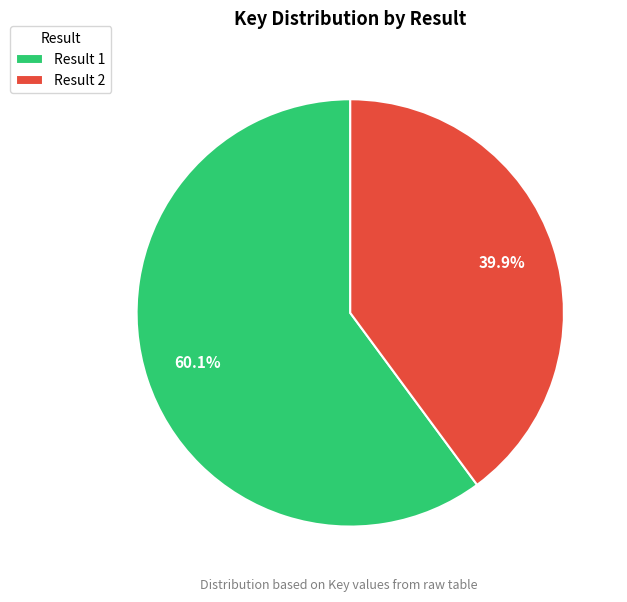

What is the largest slice in the pie chart?

Result 1